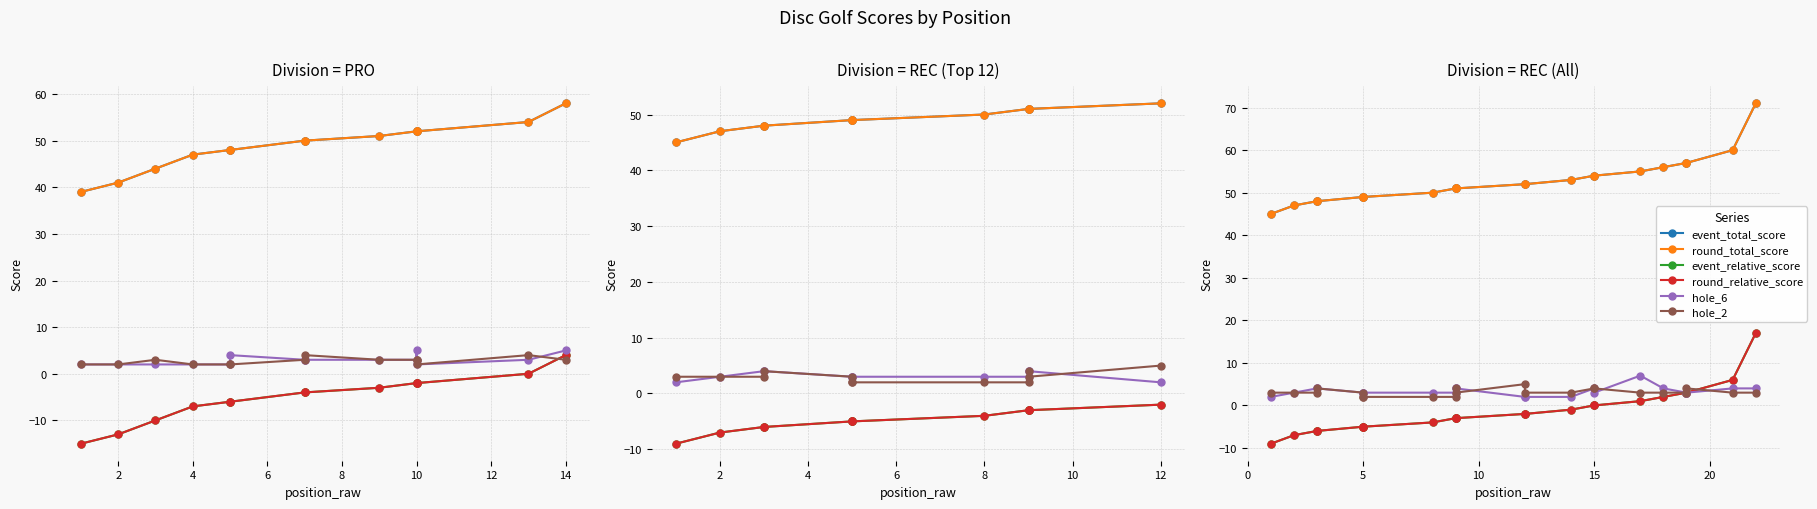

How many distinct data groups are displayed?

6